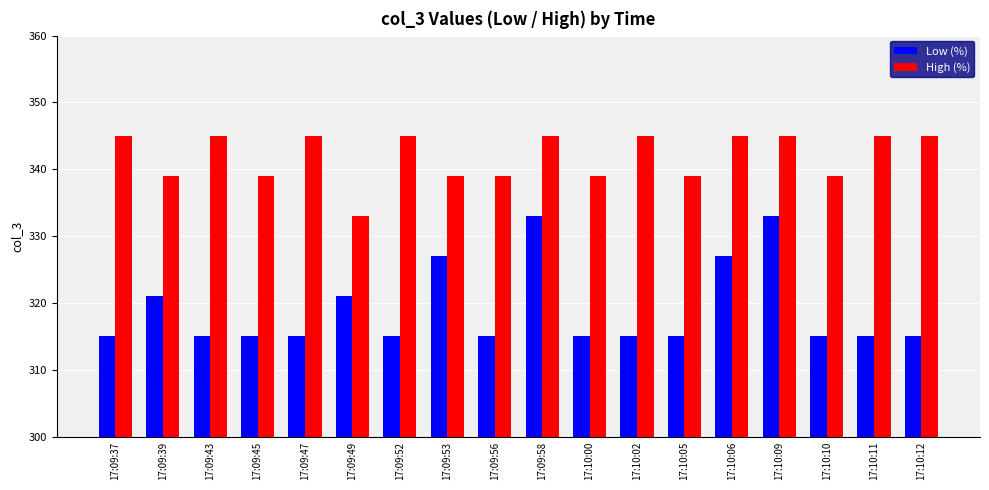

What are all the series names shown in the legend?

Low (%), High (%)